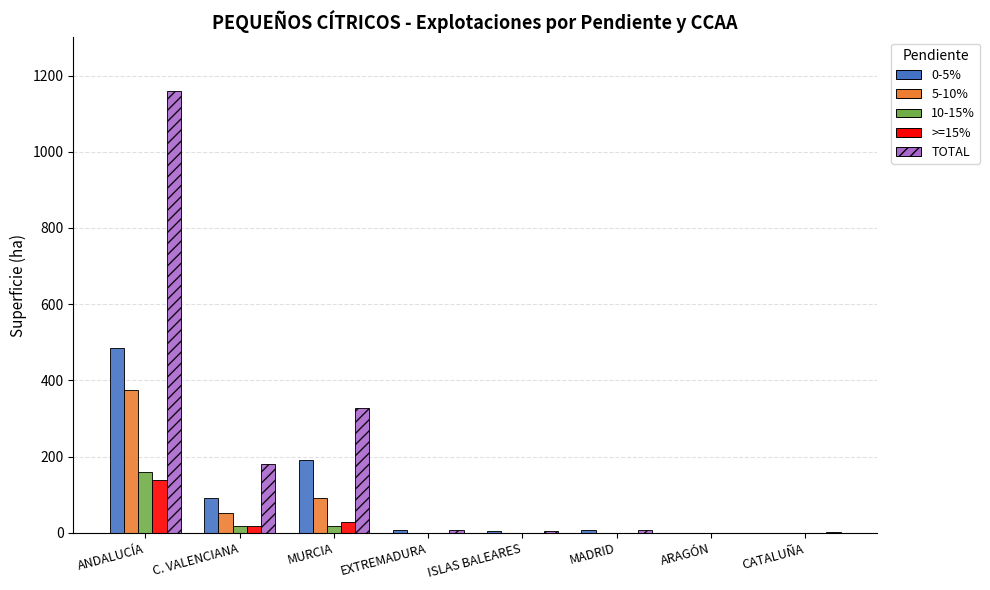

The TOTAL series shows 7.2 at EXTREMADURA. True or false?

True